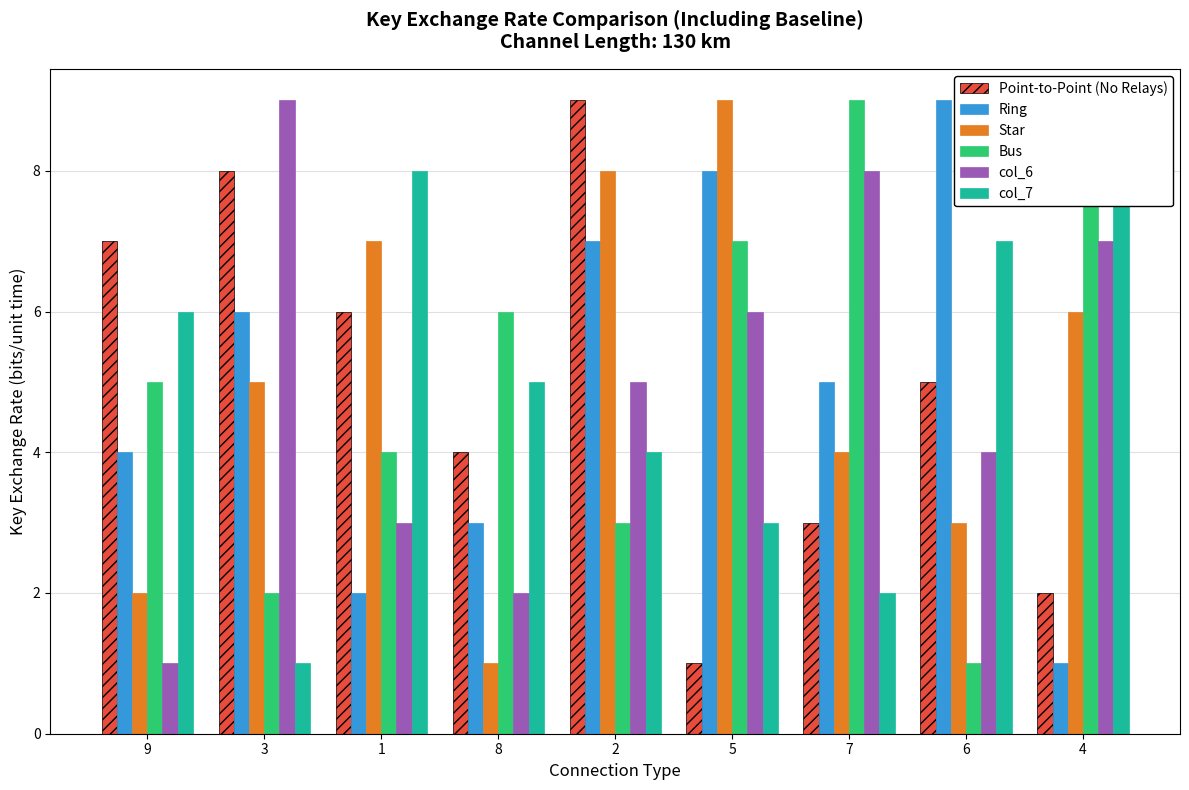

Which series has the largest total across all categories?

Point-to-Point (No Relays)